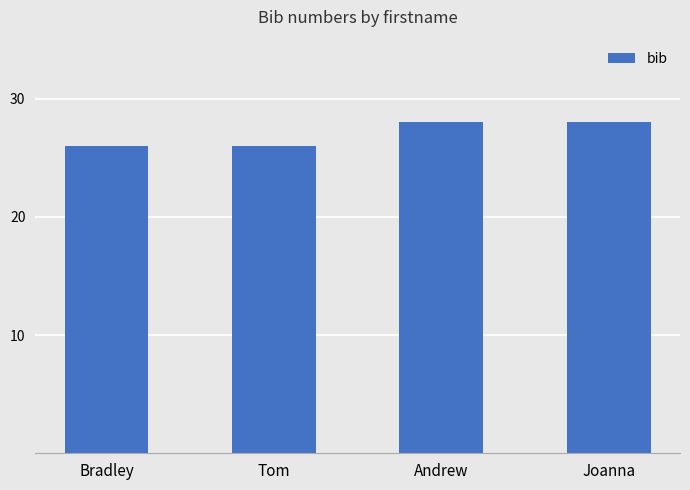

What is the ratio of the value at Joanna to the value at Bradley?

1.1